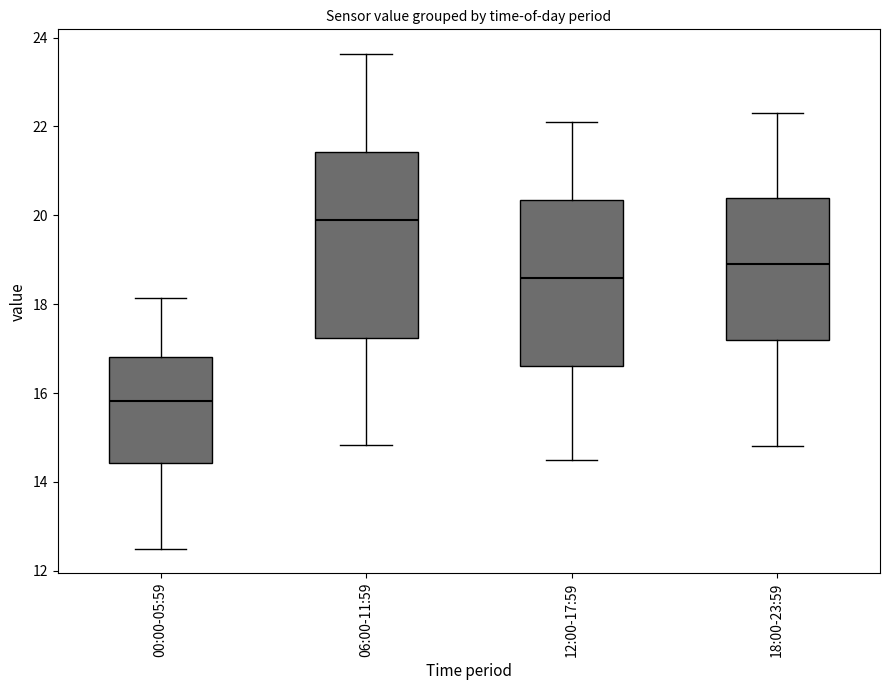

Which box's median line is the lowest?

00:00-05:59